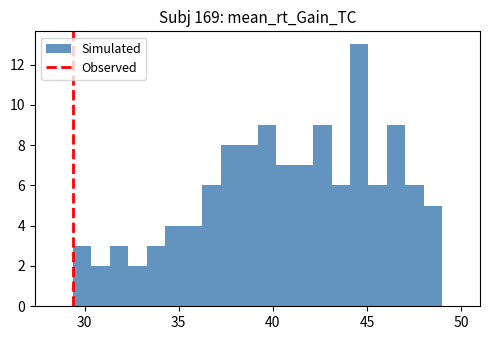

Around what value on the x-axis is the tallest bar? Give the approximate position of its centre, as read against the axis.

44.5